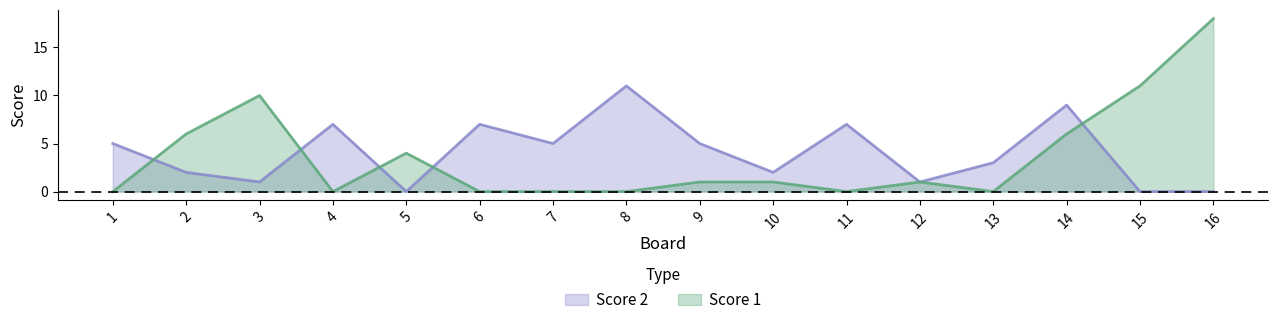

True or false: Score 1 has a value of 11 at 2.

False